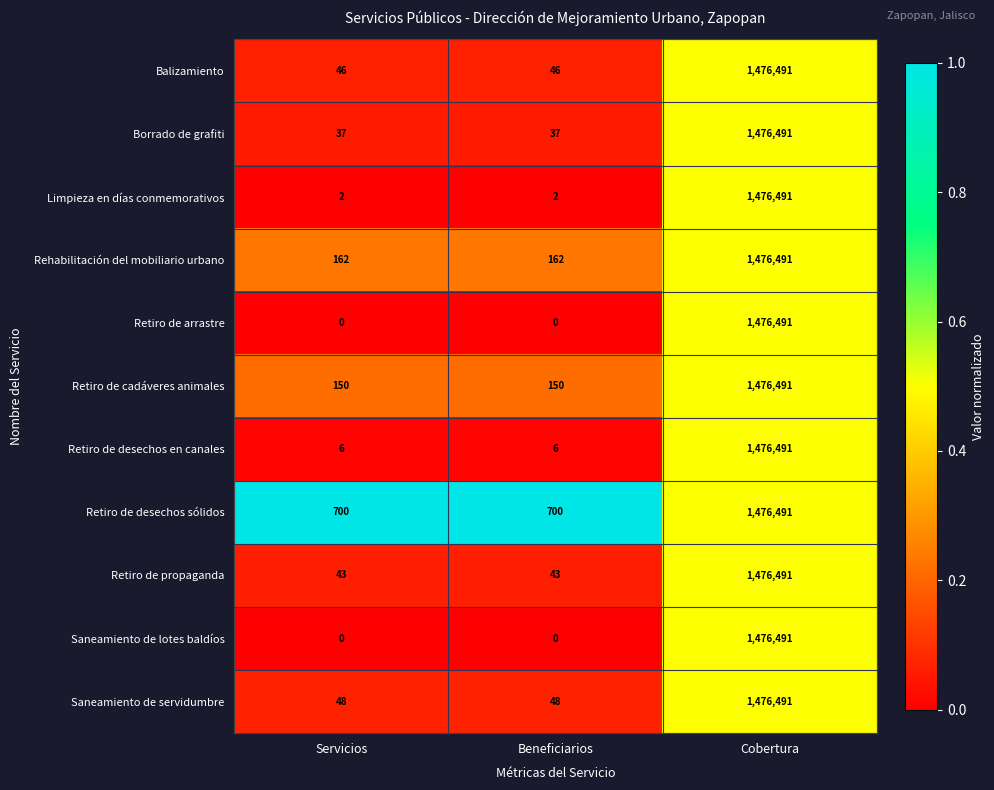

What is the sum of the Borrado de grafiti values at Servicios and Cobertura?

1476528